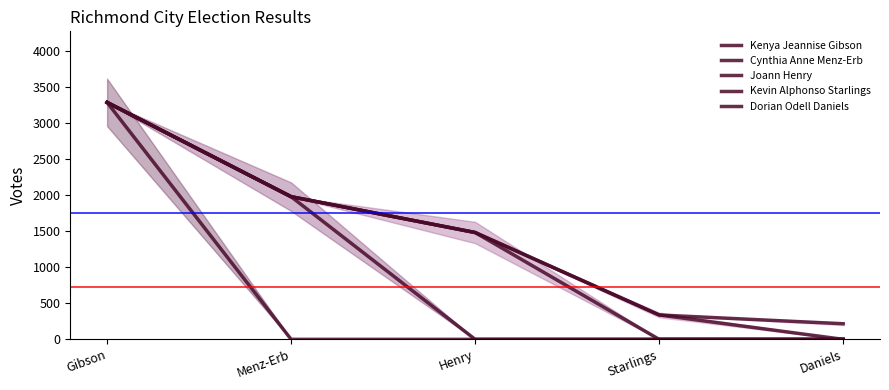

True or false: Kenya Jeannise Gibson and Dorian Odell Daniels cross at least once.

False